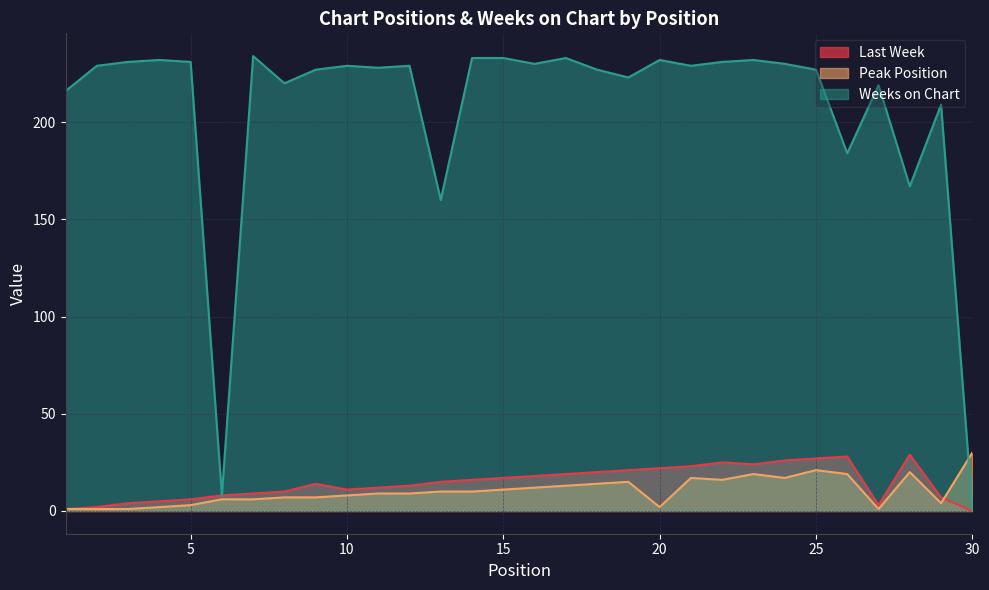

At which label does Weeks on Chart first exceed 229?

3